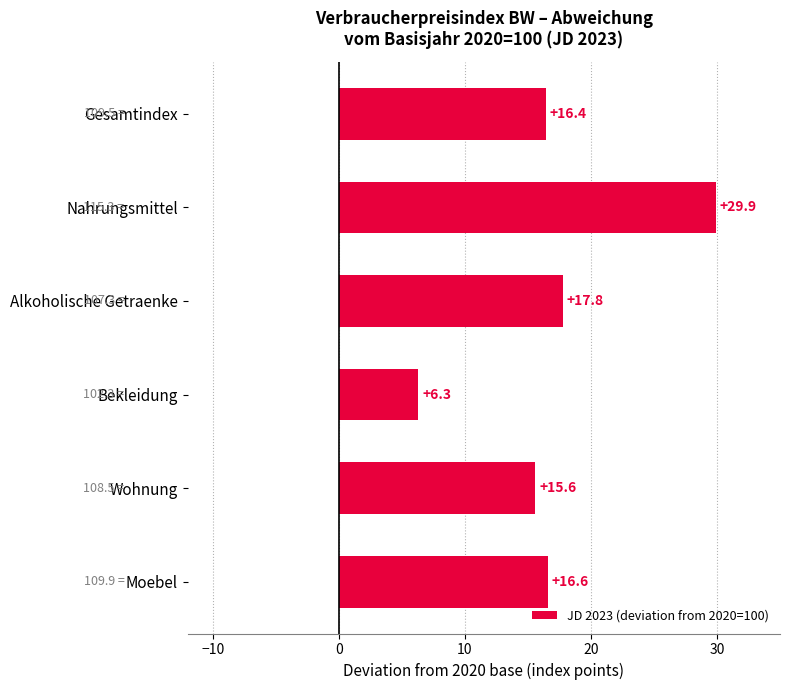

What position from the bottom is Alkoholische Getraenke?

4